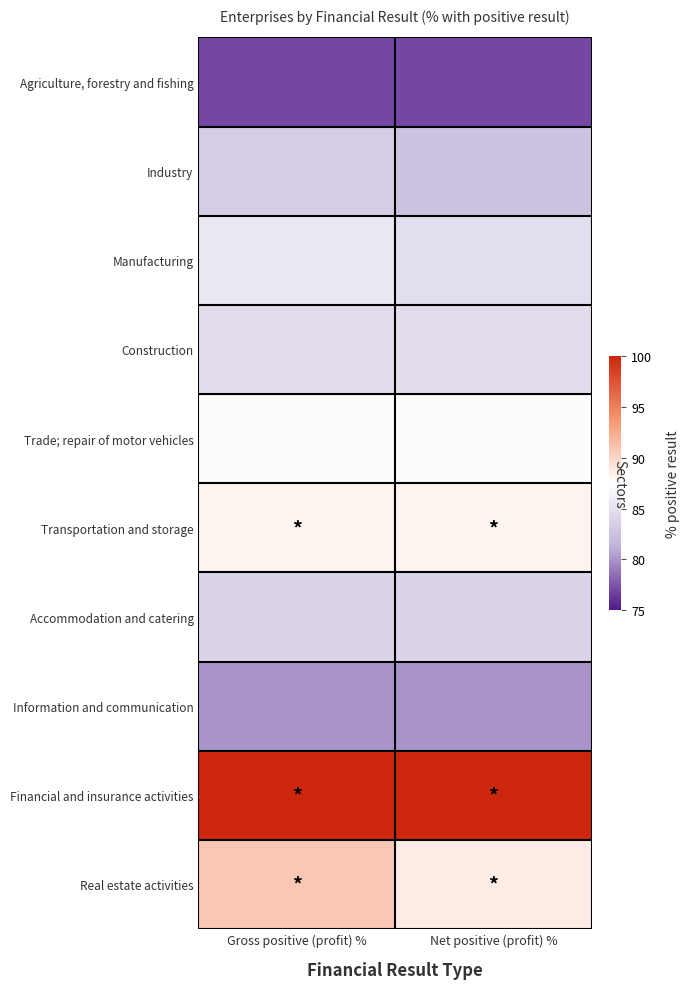

What is the sum of the Trade; repair of motor vehicles values at Net positive (profit) % and Gross positive (profit) %?

174.6